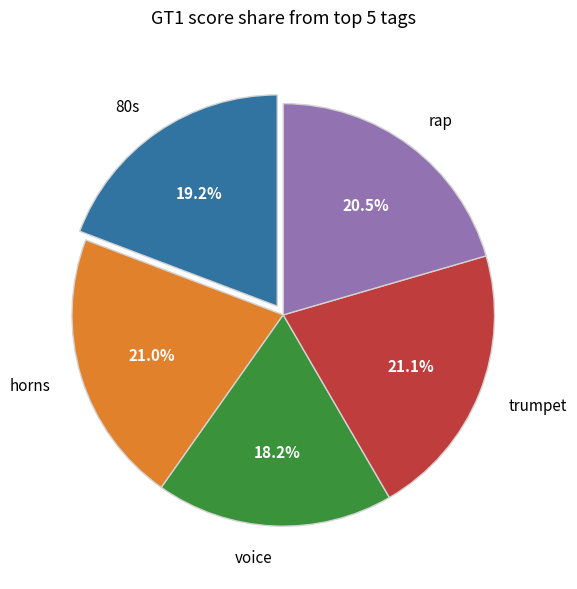

What portion of the pie excludes horns?

79.0%